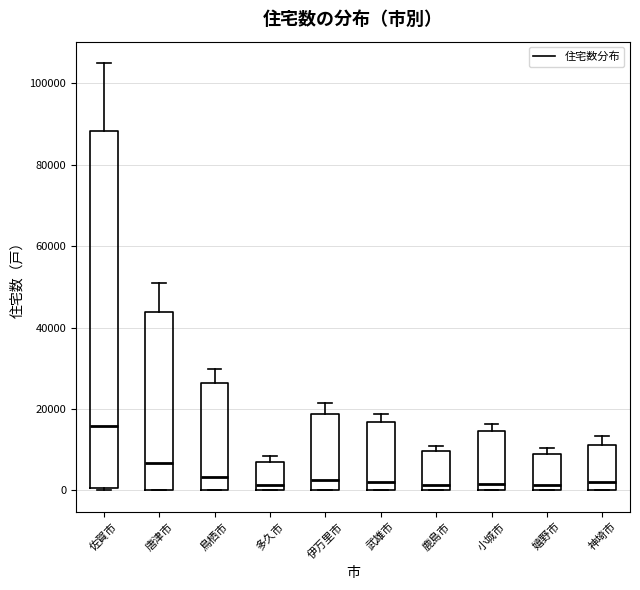

Reading left to right, read every box against the y-axis: the position of its median line, the range the box covers, and the ends of its whiskers. The values are not printed on the chart, so give them approximately, as read against the axis.

佐賀市: median 16000, box 0 to 88000, whiskers 0 to 104000
唐津市: median 6000, box 0 to 44000, whiskers 0 to 50000
鳥栖市: median 4000, box 0 to 26000, whiskers 0 to 30000
多久市: median 2000, box 0 to 6000, whiskers 0 to 8000
伊万里市: median 2000, box 0 to 18000, whiskers 0 to 22000
武雄市: median 2000, box 0 to 16000, whiskers 0 to 18000
鹿島市: median 2000, box 0 to 10000, whiskers 0 to 10000 (just above the box's upper edge)
小城市: median 2000, box 0 to 14000, whiskers 0 to 16000
嬉野市: median 2000, box 0 to 10000, whiskers 0 to 10000 (just above the box's upper edge)
神埼市: median 2000, box 0 to 12000, whiskers 0 to 14000